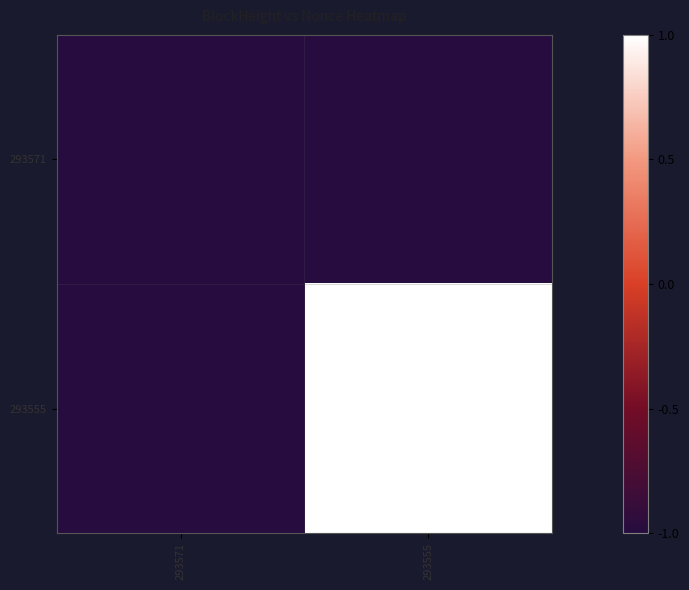

Rank the series by their maximum value, from lowest to highest.

293571, 293555